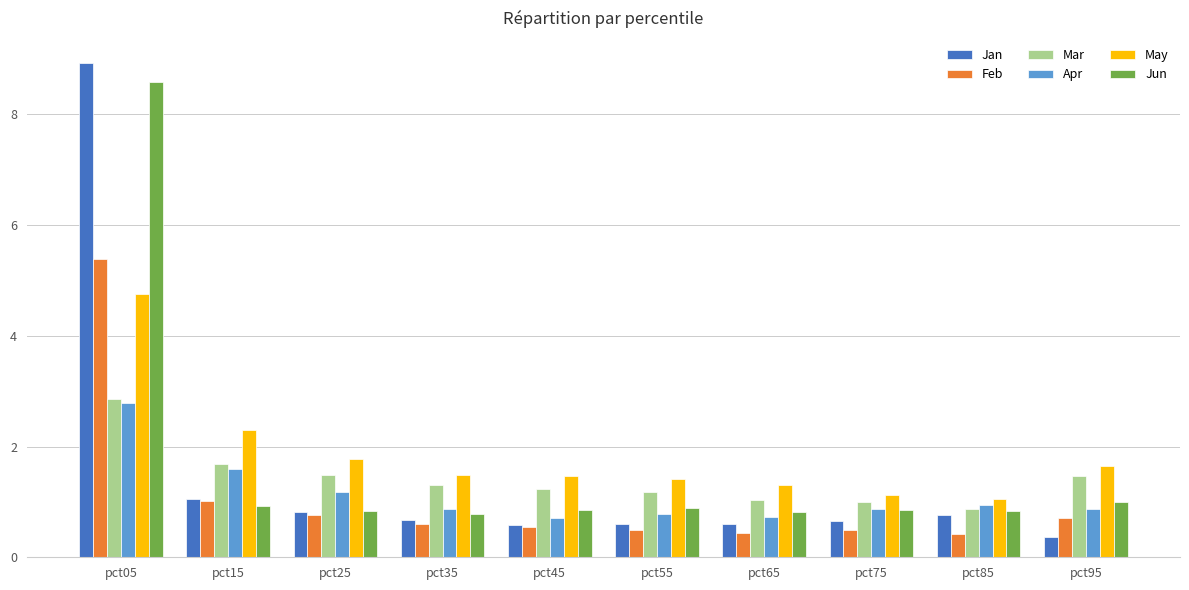

The value of May at pct25 is 1.8. True or false?

True